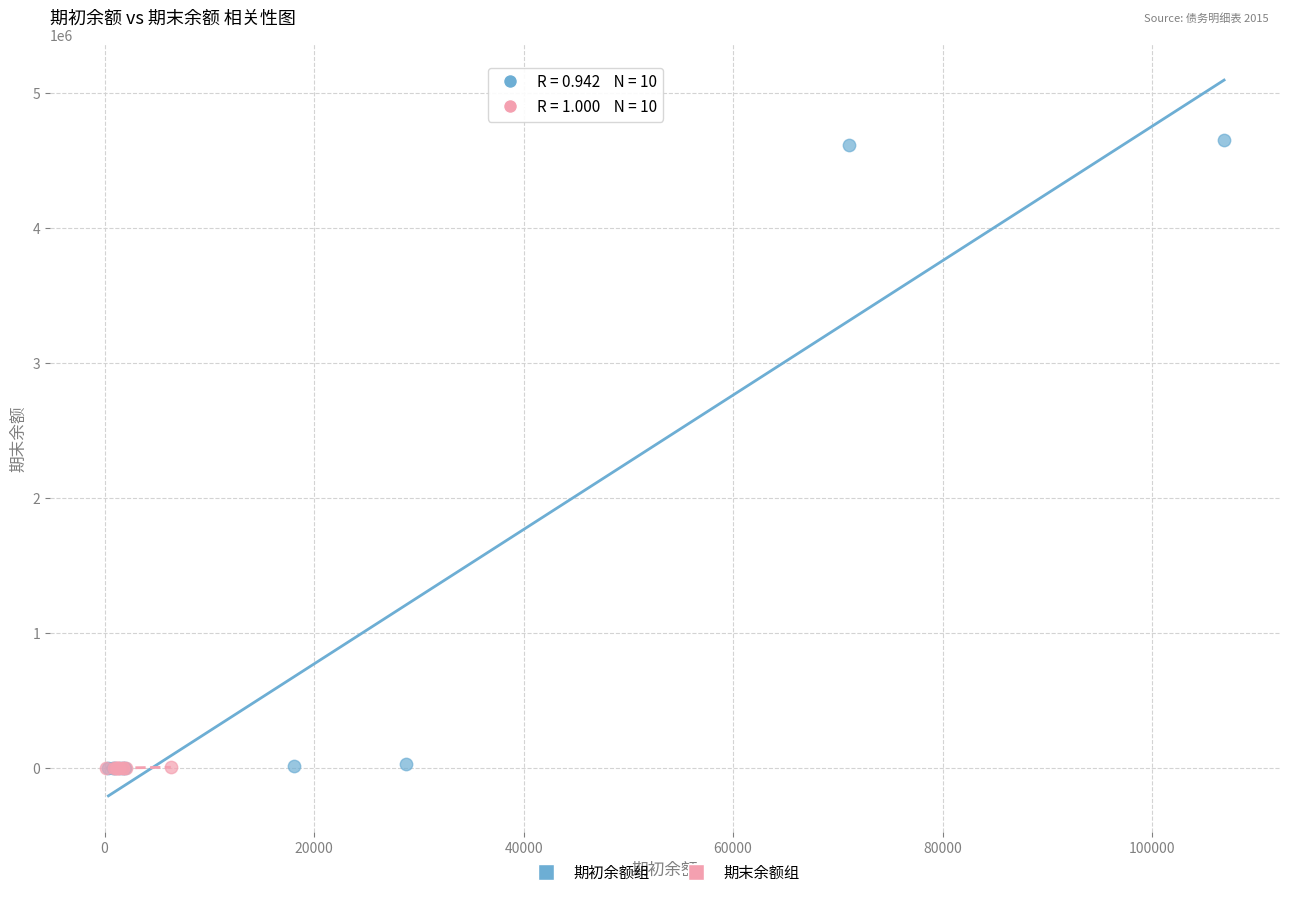

Which series contains the highest Y value?

期初余额组